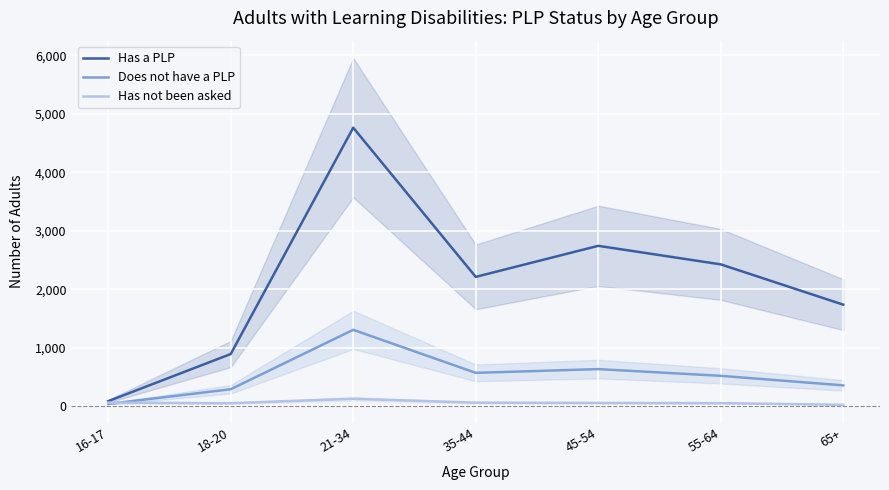

What is the label of the 2nd point from the left?

18-20